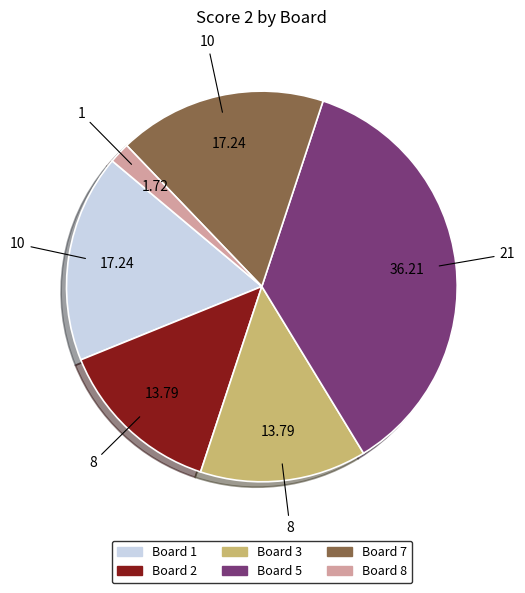

Combined, do Board 5 and Board 8 account for over 50%?

No